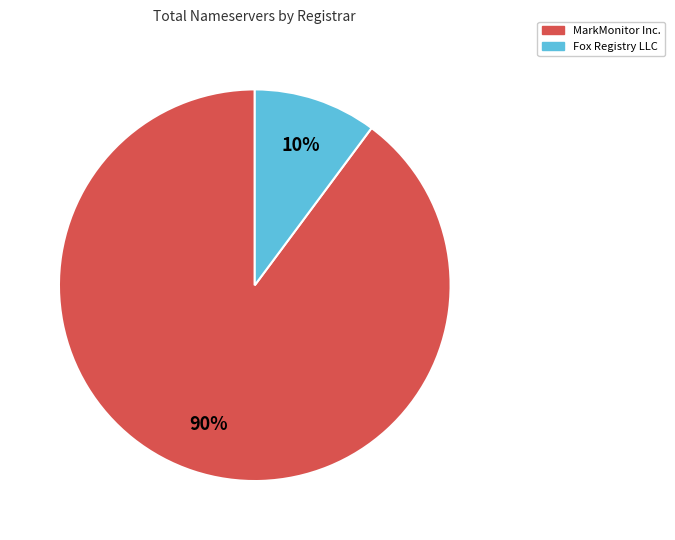

Is there a majority slice in this chart?

Yes